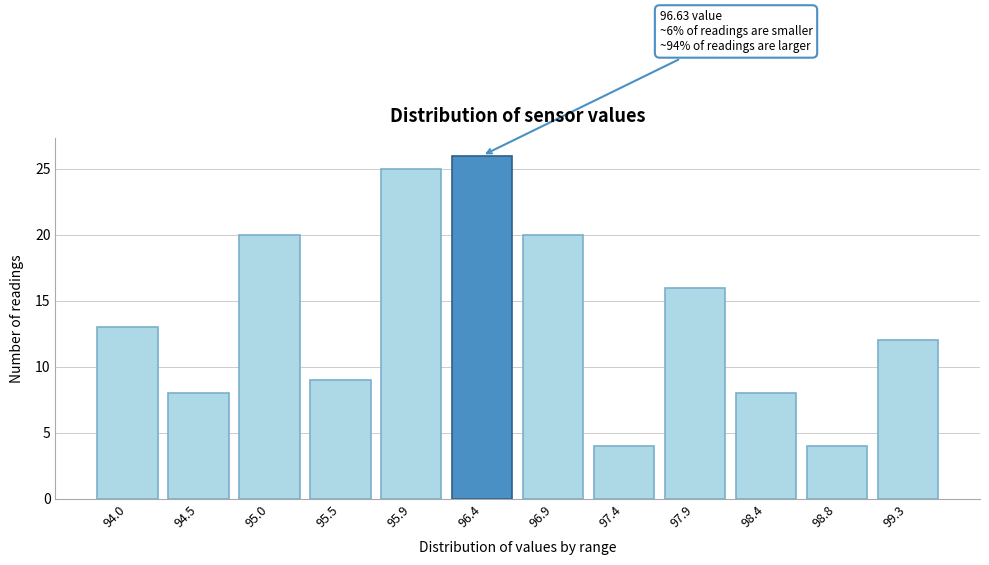

Reading left to right, transcribe all the data shown in this chart.

94.0=13	94.5=8	95.0=20	95.5=9	95.9=25	96.4=26	96.9=20	97.4=4	97.9=16	98.4=8	98.8=4	99.3=12